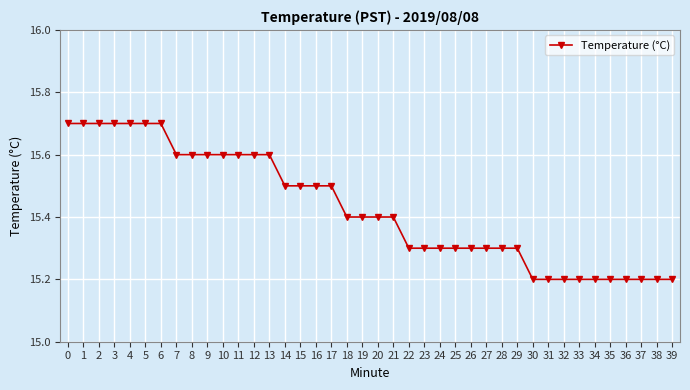

What is the approximate value at 12?

15.6